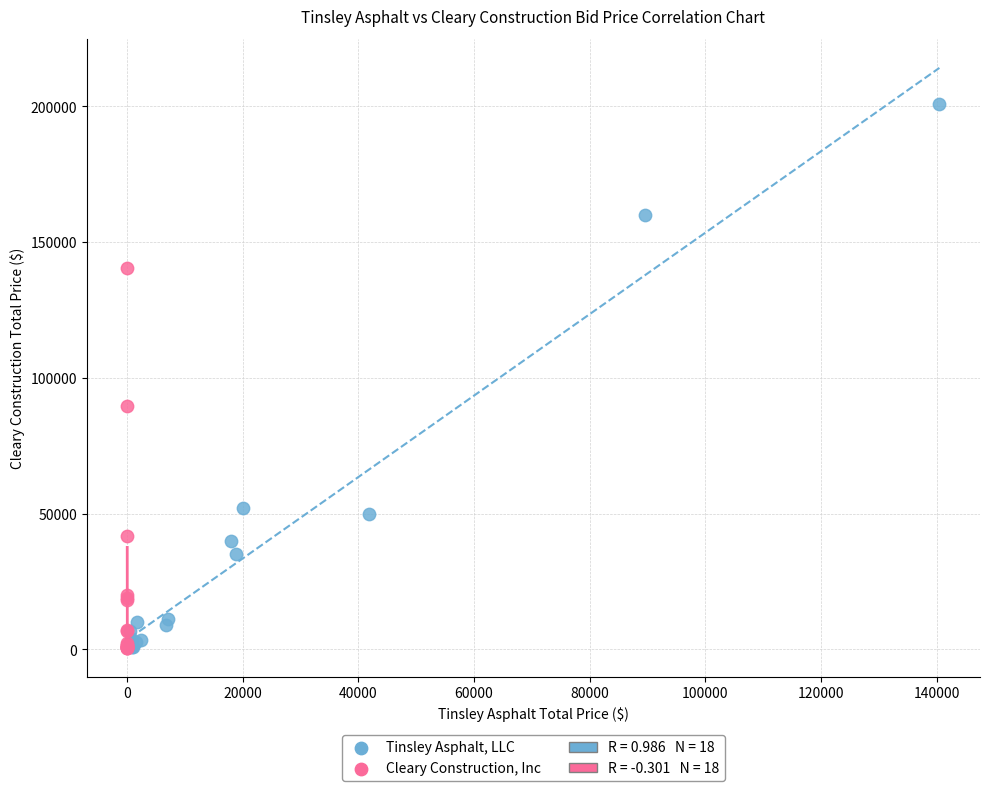

Which series reaches the maximum Y coordinate?

Tinsley Asphalt, LLC